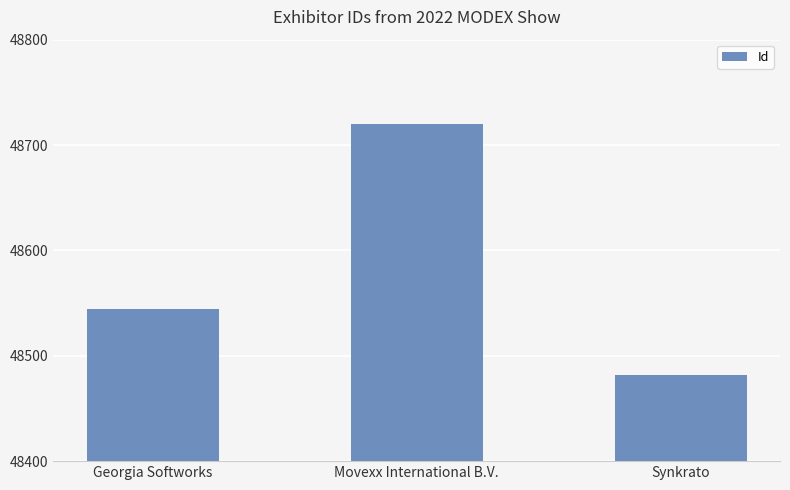

Reading left to right, list all the values displayed in this chart.

Georgia Softworks=48544	Movexx International B.V.=48720	Synkrato=48482